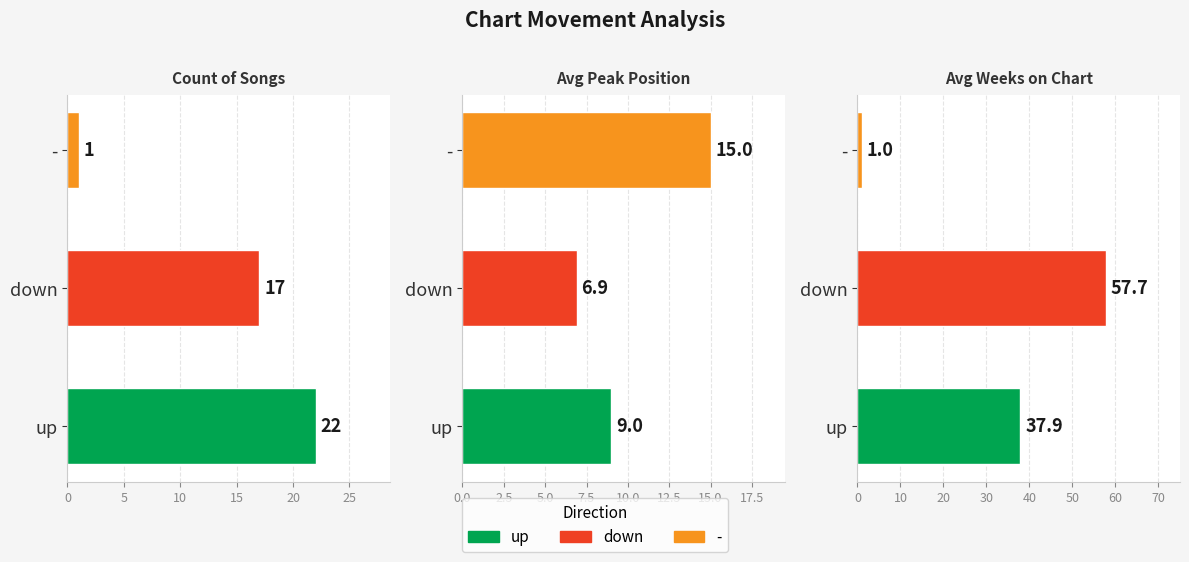

How many data points does each series have?

3